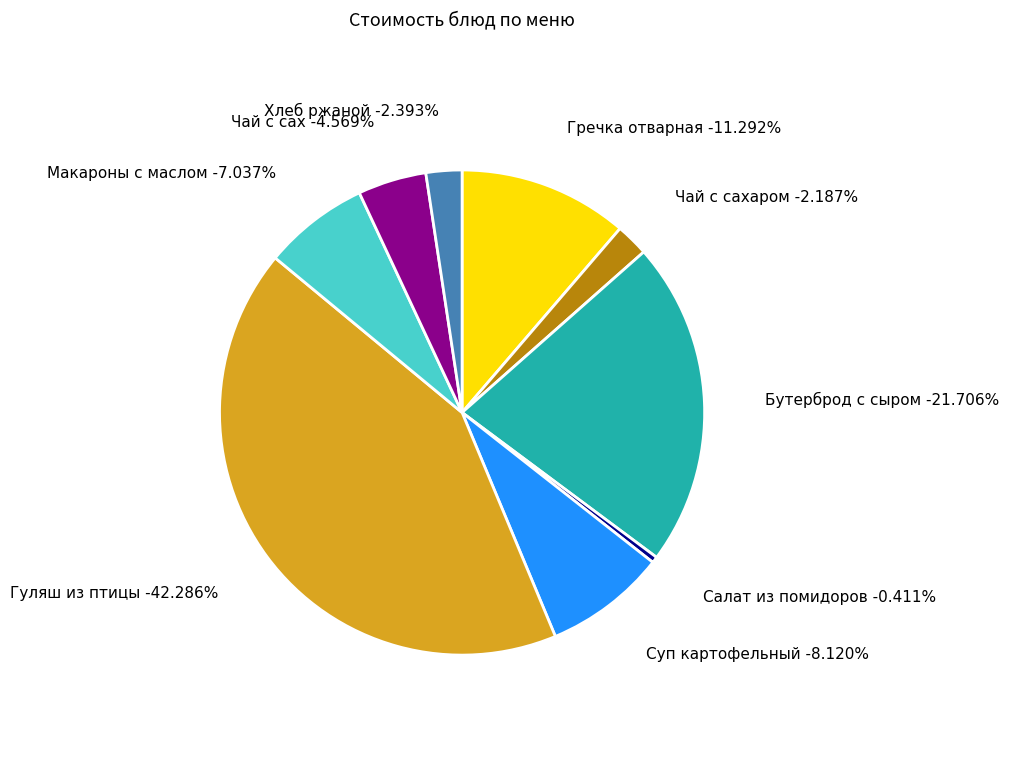

Is Бутерброд с сыром the majority of the pie?

No